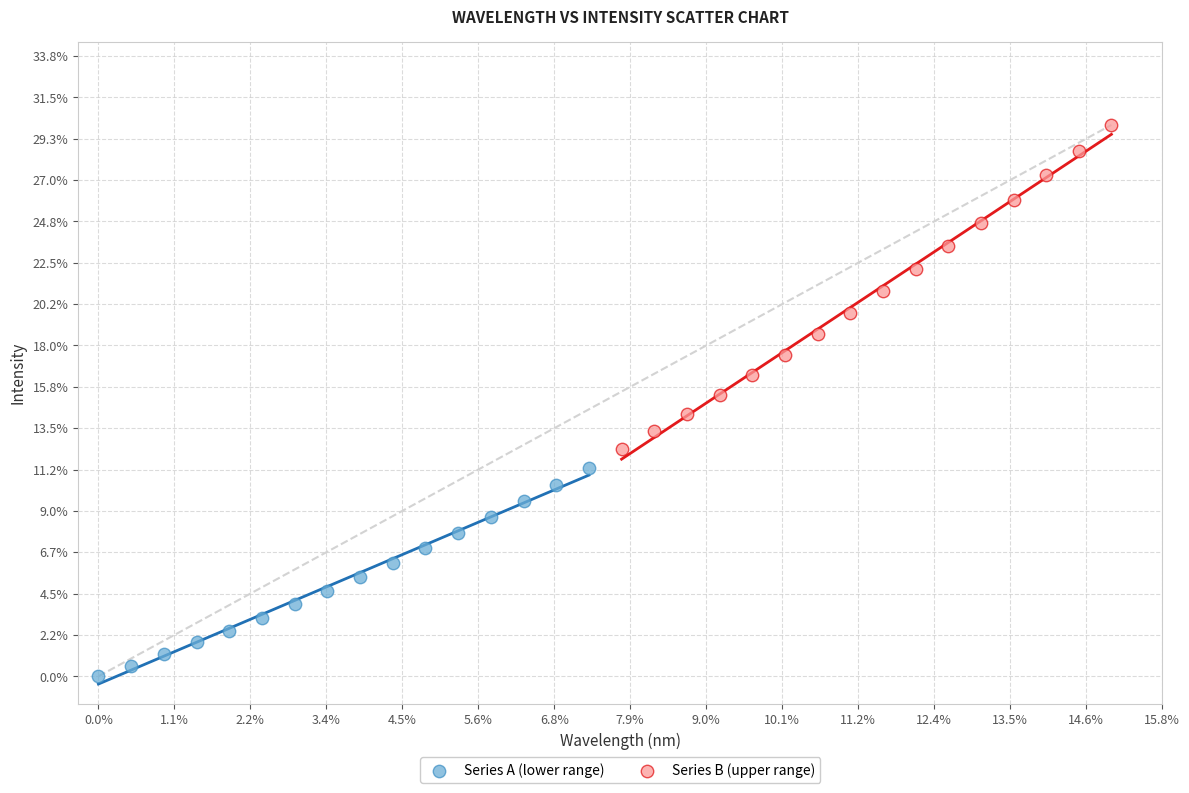

Which series reaches the maximum Y coordinate?

Series B (upper range)